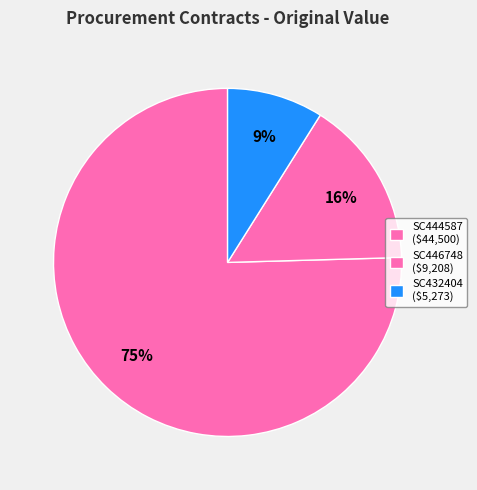

To the nearest percent, what is the combined percentage of SC444587 and SC446748?

91%